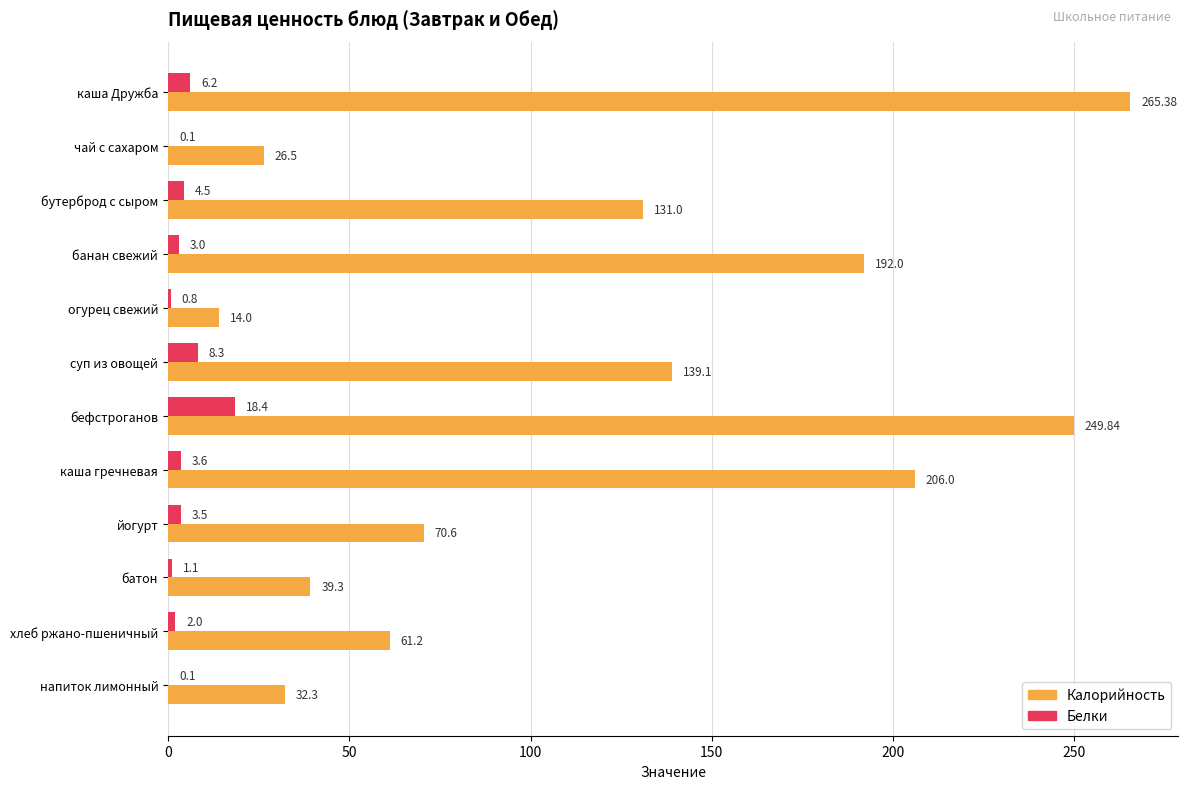

Which series has the largest total across all categories?

Калорийность